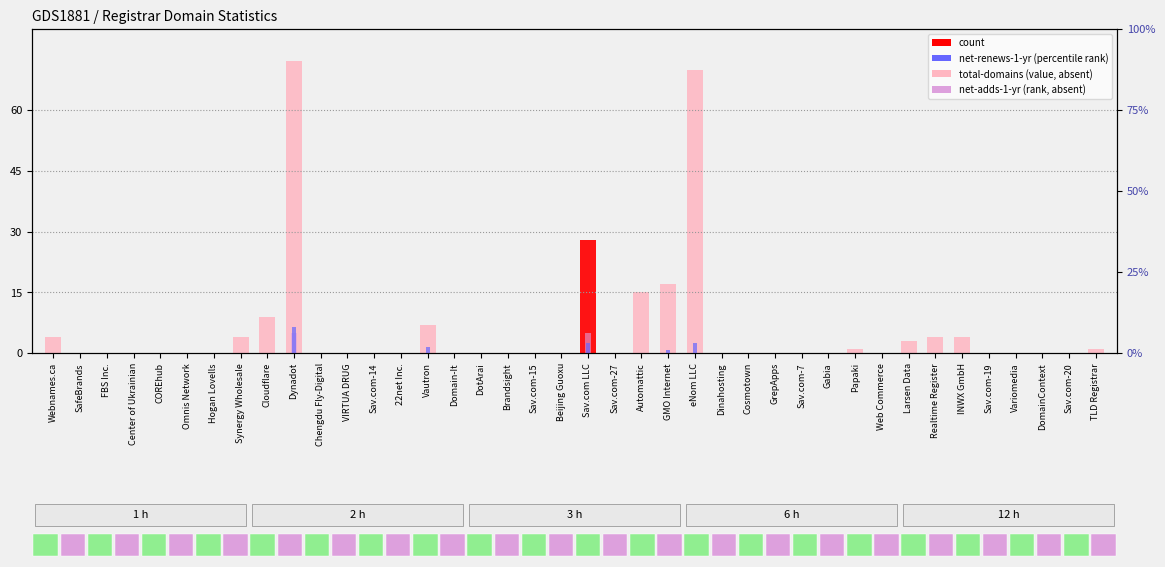

What is the difference between the second highest and second lowest values in the total-domains series?

70